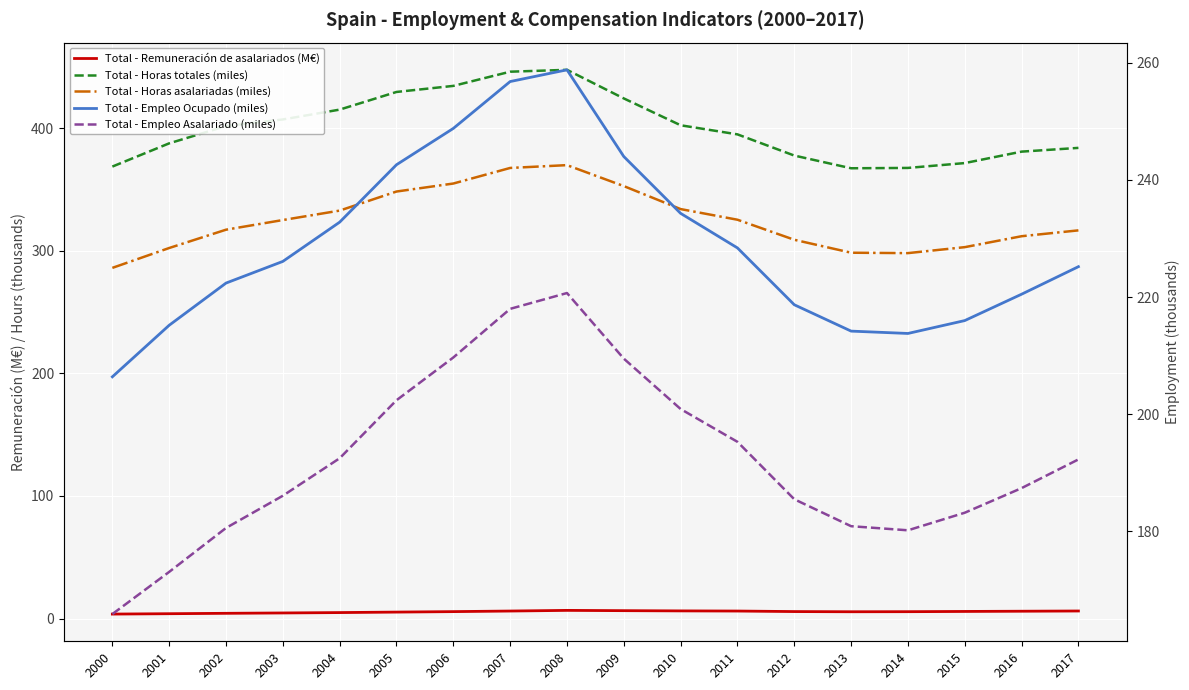

Is the value of Total - Horas totales (miles) at 2002 greater than the value of Total - Remuneración de asalariados (M€) at 2007?

Yes